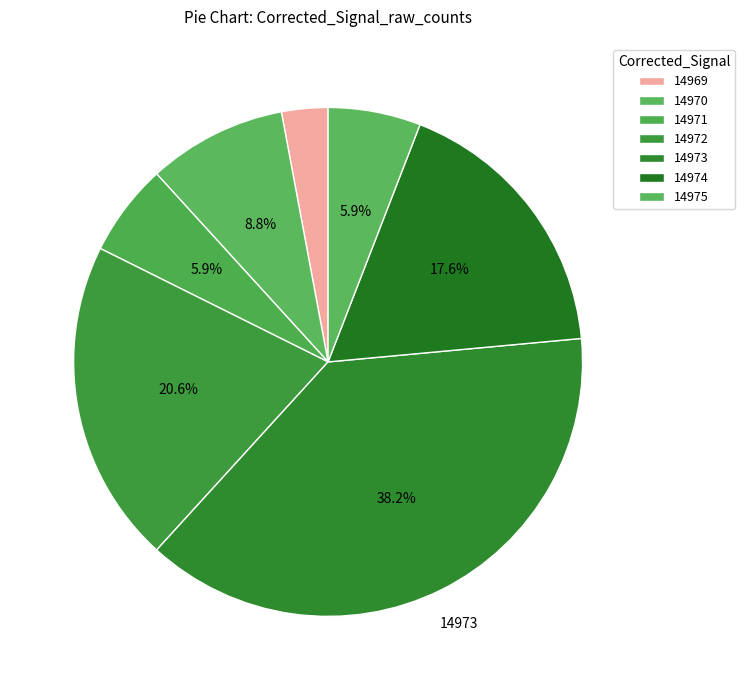

Count the number of slices in the pie.

7